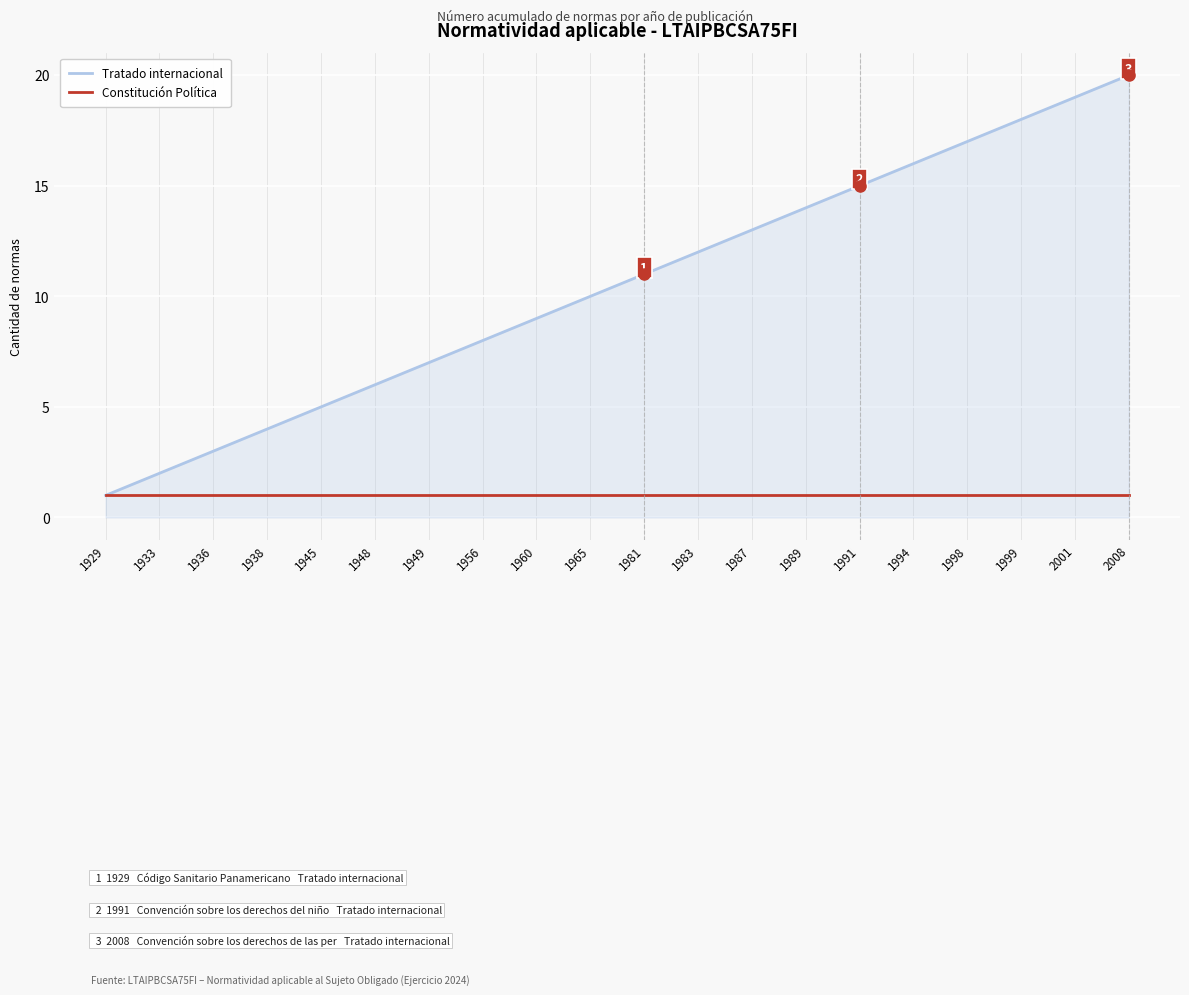

At which label does Tratado internacional reach its minimum?

1929